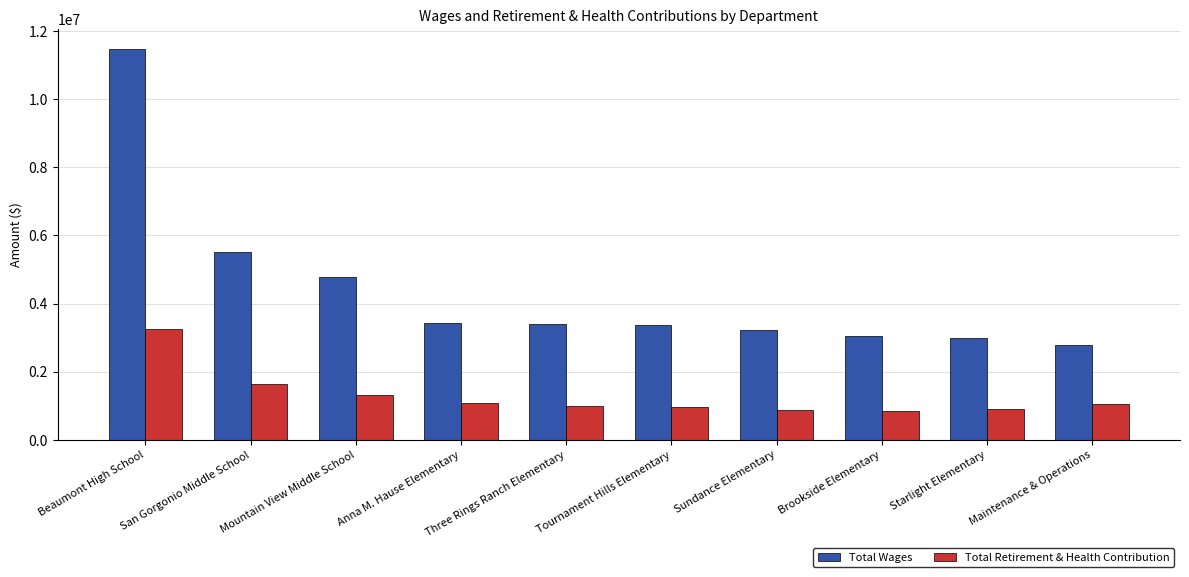

What value does the Total Retirement & Health Contribution series have at Tournament Hills Elementary, to the nearest 50?

955050